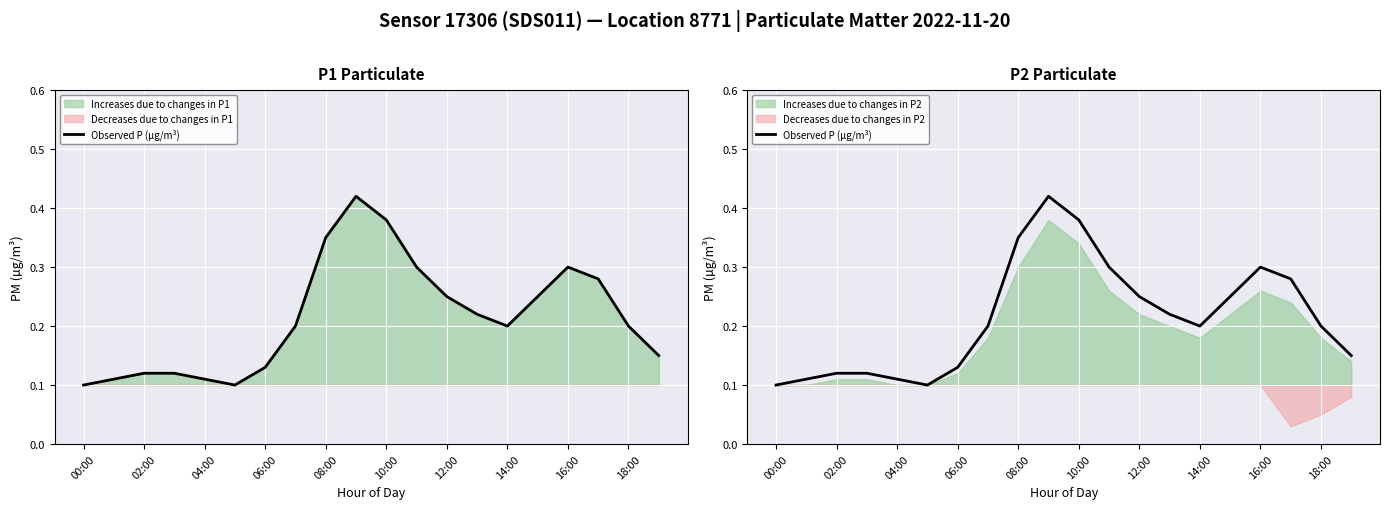

Reading left to right, what are all the values shown in this chart?

0.1	0.1	0.1	0.1	0.1	0.1	0.1	0.2	0.3	0.4	0.4	0.3	0.2	0.2	0.2	0.2	0.3	0.3	0.2	0.1